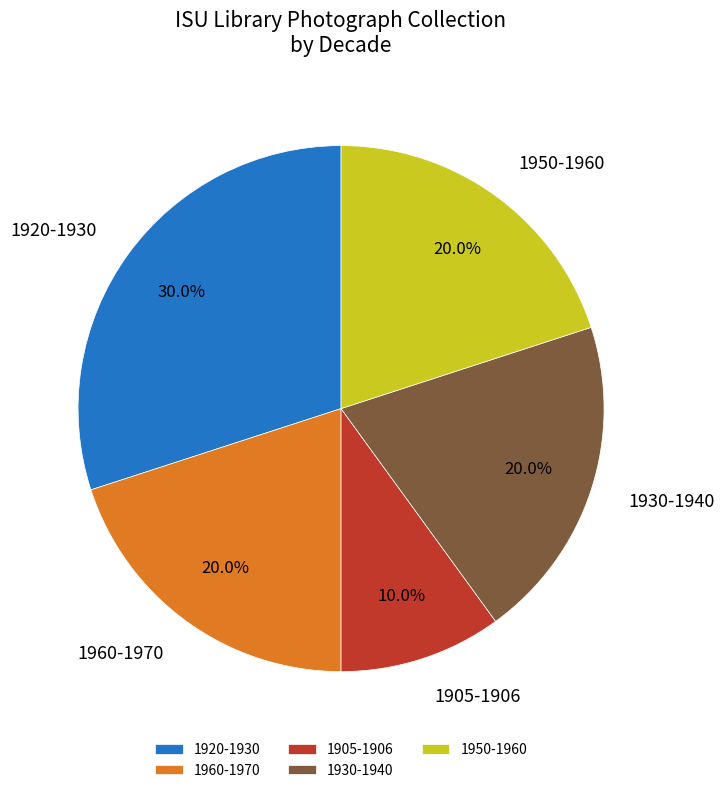

How many slices are in this pie chart?

5